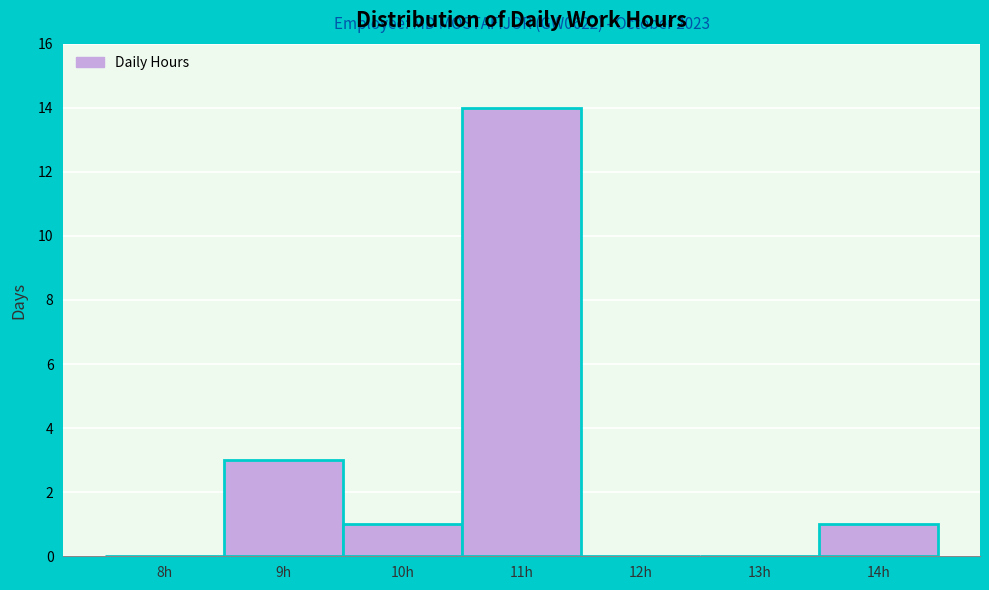

Reading left to right, transcribe all the data shown in this chart.

8h=0	9h=3	10h=1	11h=14	12h=0	13h=0	14h=1